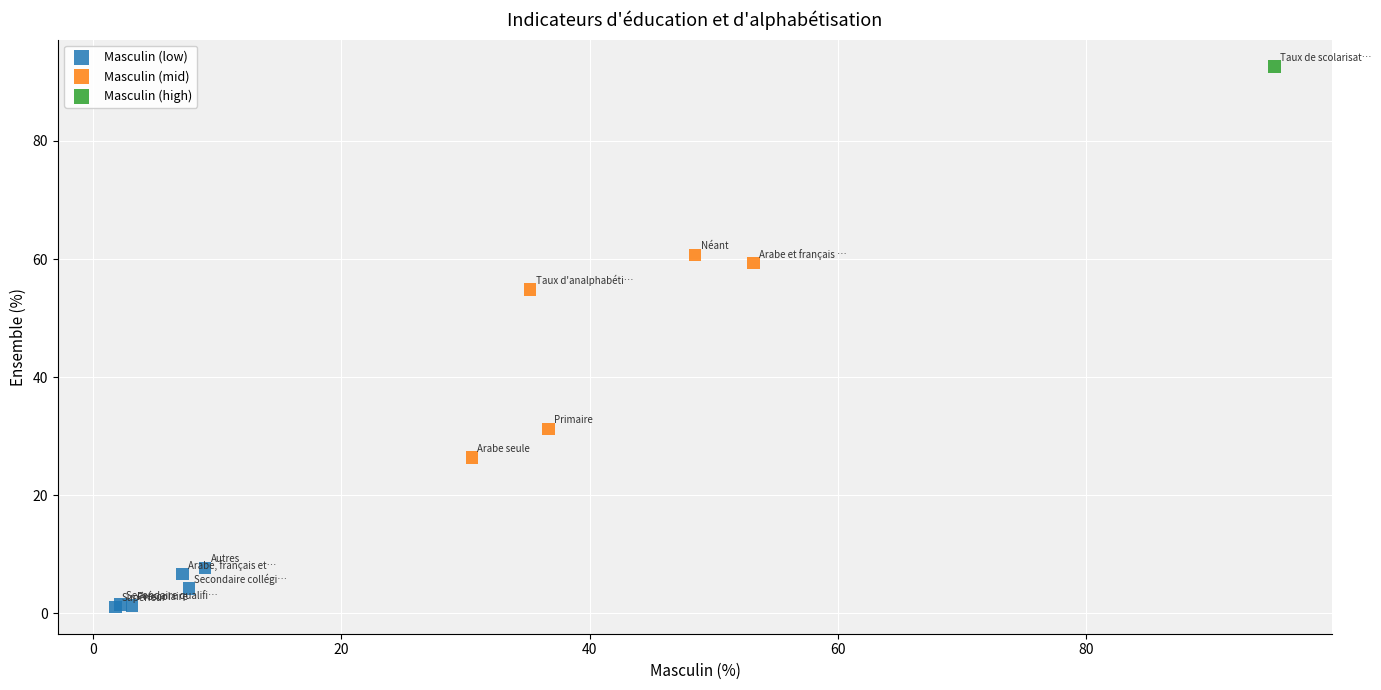

What are all the series names shown in the legend?

Masculin (low), Masculin (mid), Masculin (high)